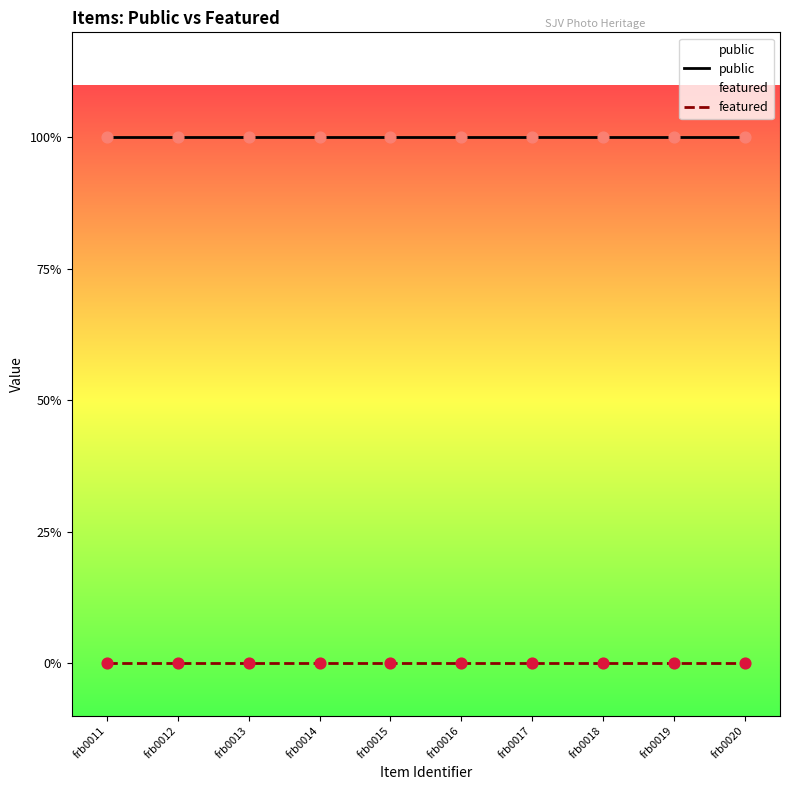

Which series has the largest Y range (max minus min)?

public